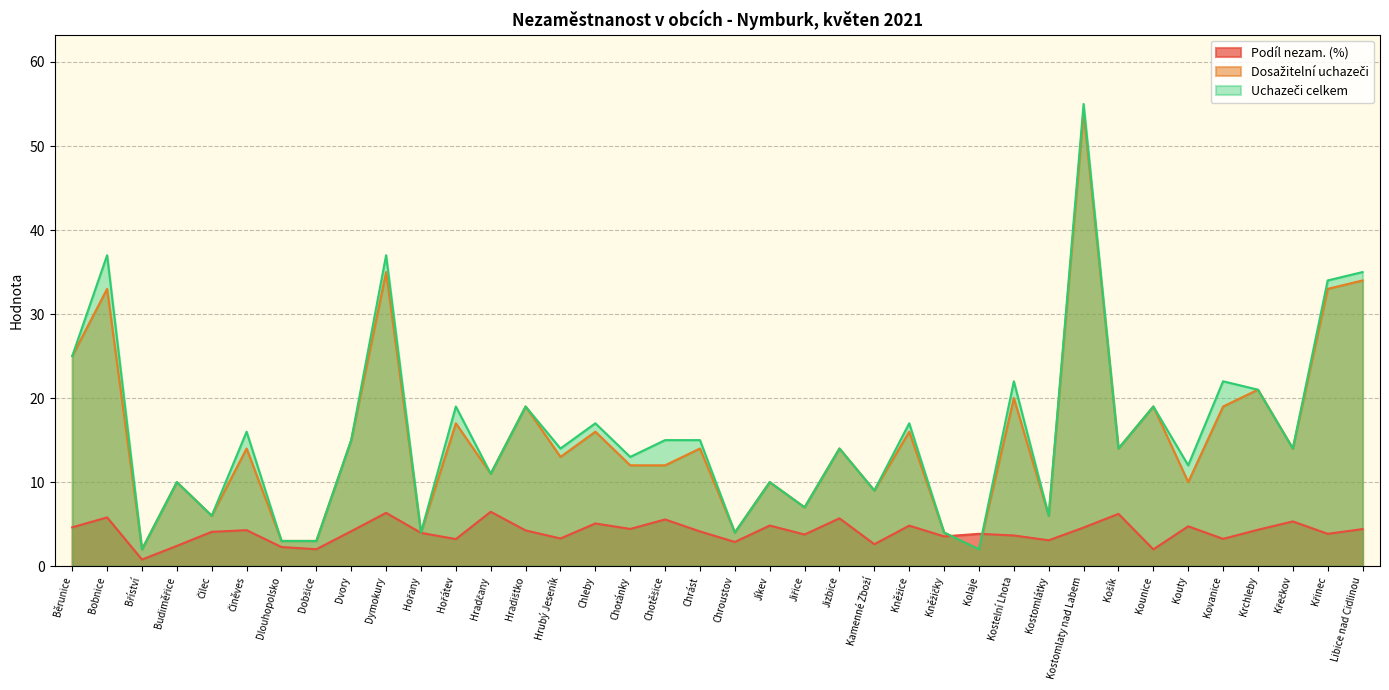

Where is the first local minimum for Uchazeči celkem?

Bříství